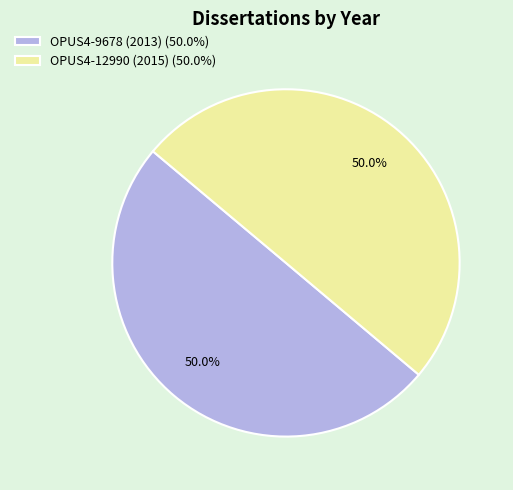

To the nearest percent, what percentage of the pie is OPUS4-12990 (2015)?

50%